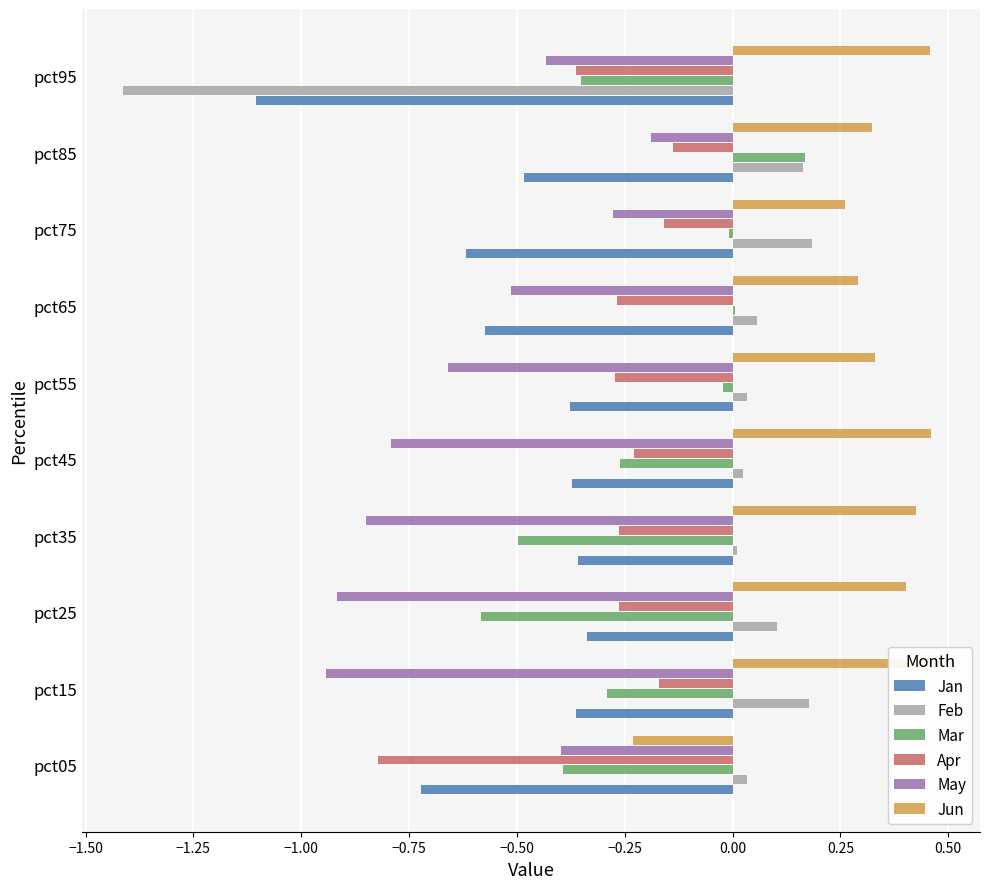

How many series are shown in this chart?

6